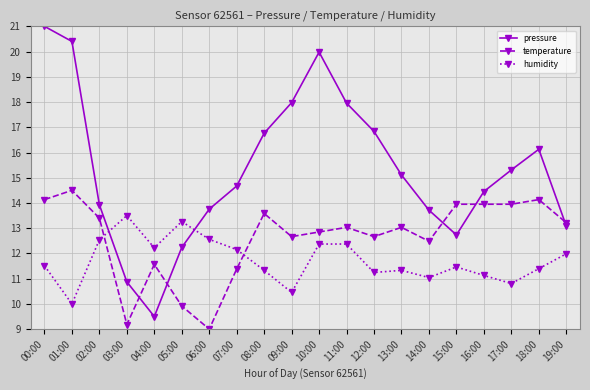

What is the difference between the maximum and minimum values in the humidity series?

3.5